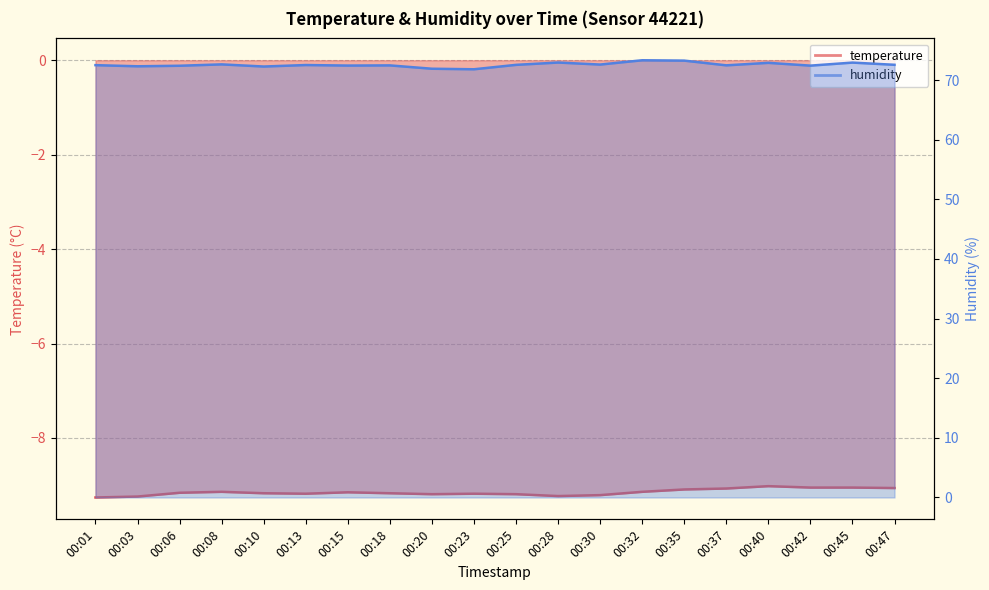

Which category has the highest value in the humidity series?

00:32